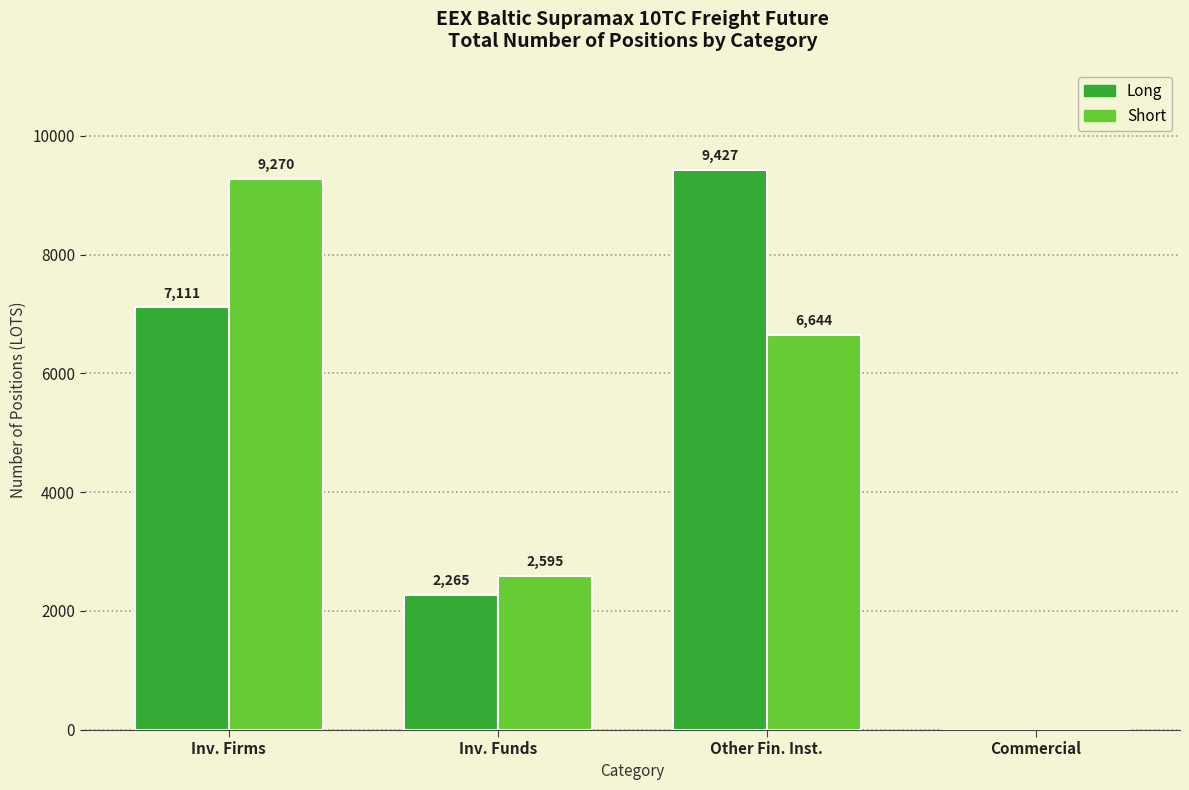

Which series has the largest total across all categories?

Long